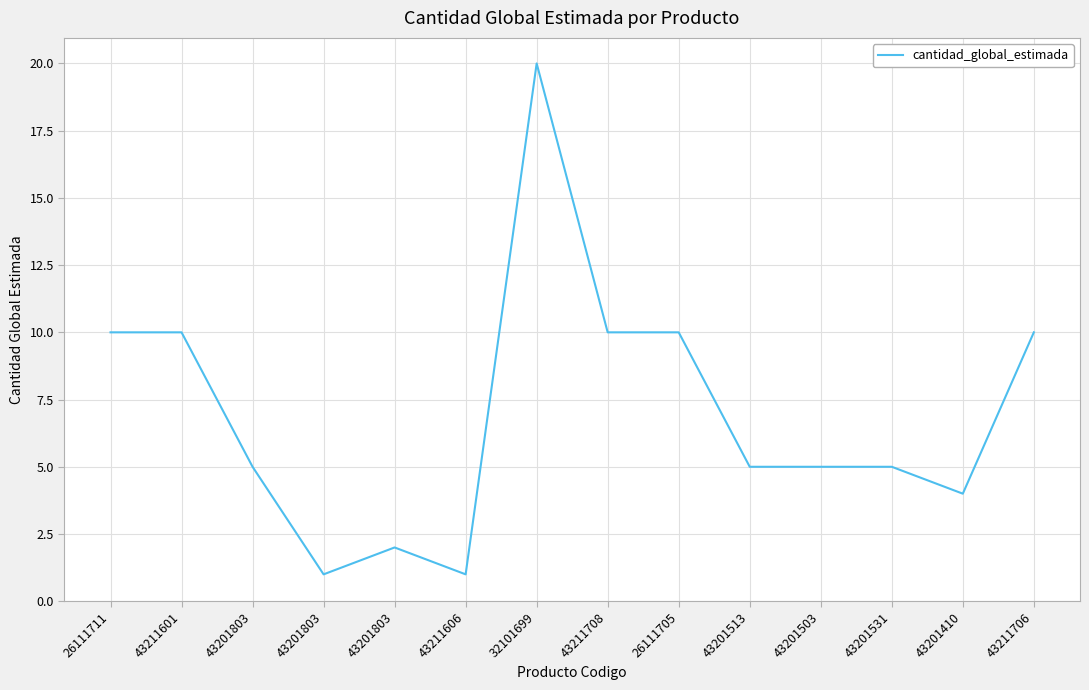

How many points are lower than both their immediate neighbors (excluding endpoints)?

3